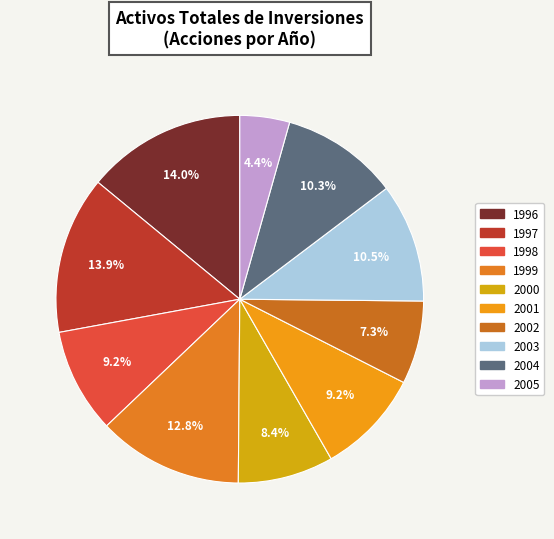

Is it true that 2003 is 1% of the pie?

False